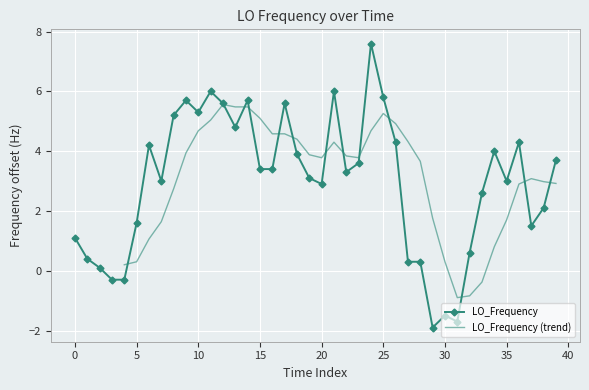

What is the ratio of the value at 26 to the value at 39?

1.2